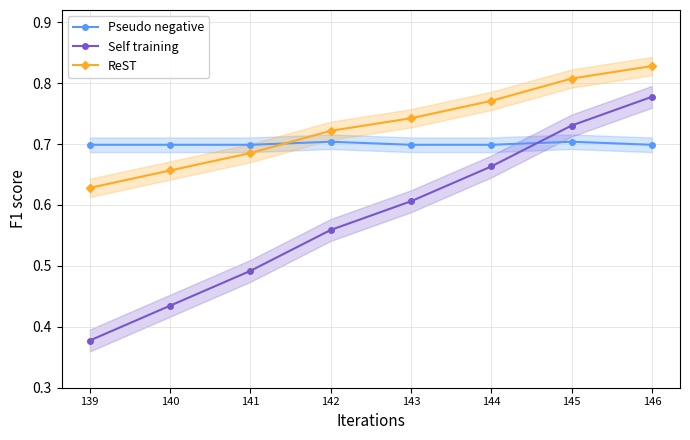

Between 140 and 144, which is larger?

140